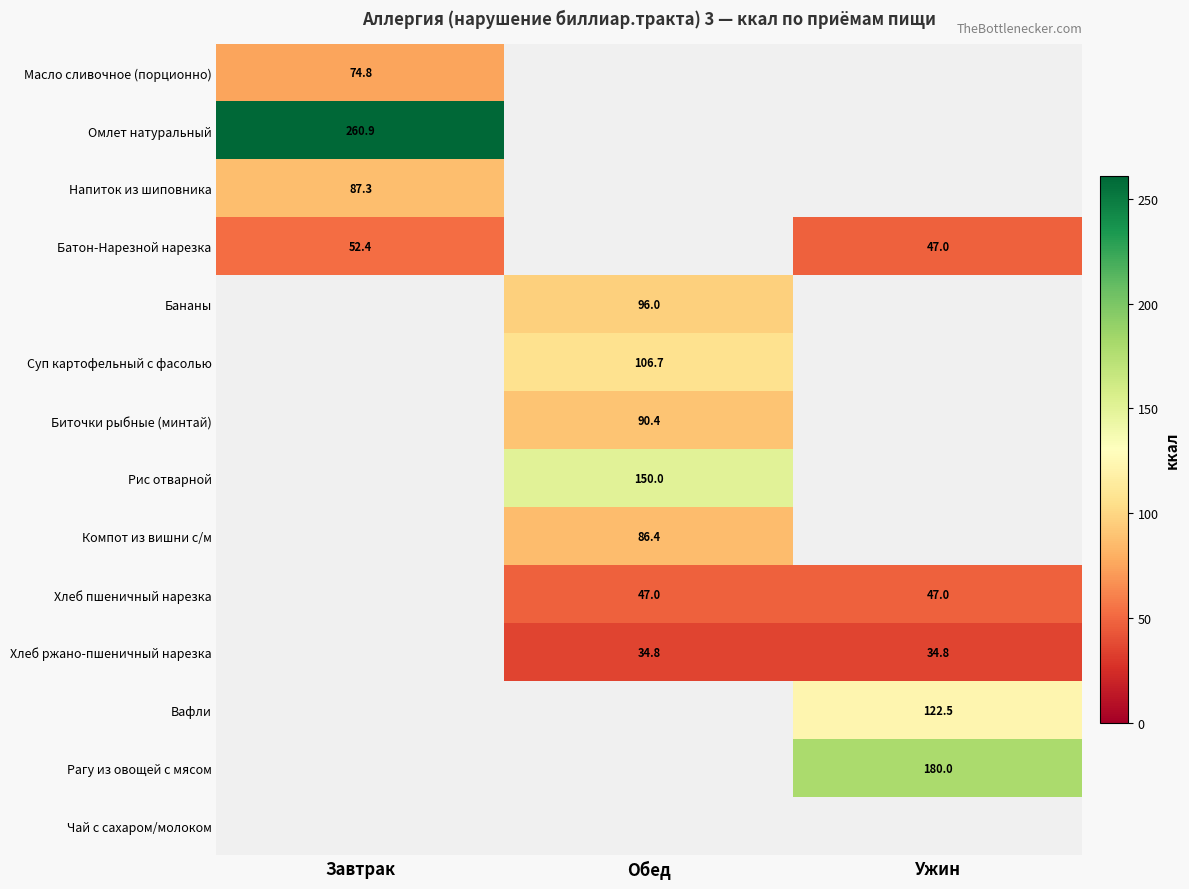

What is the smallest value displayed?

34.8